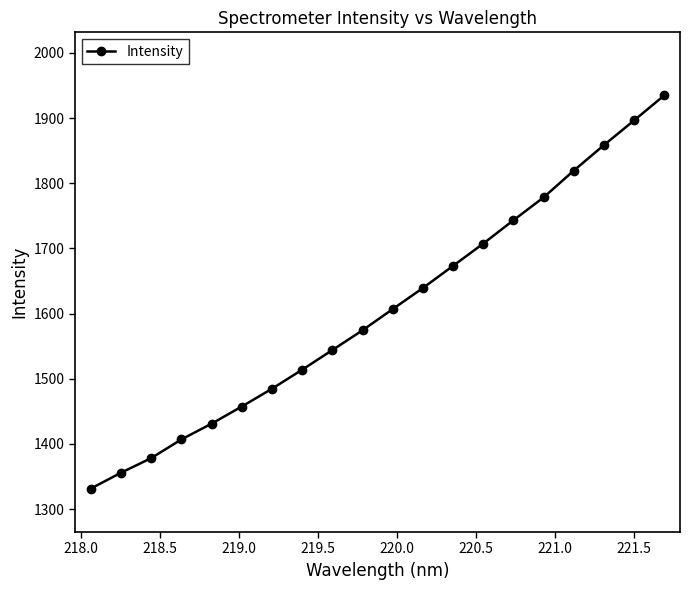

How many lines are shown in the chart?

1